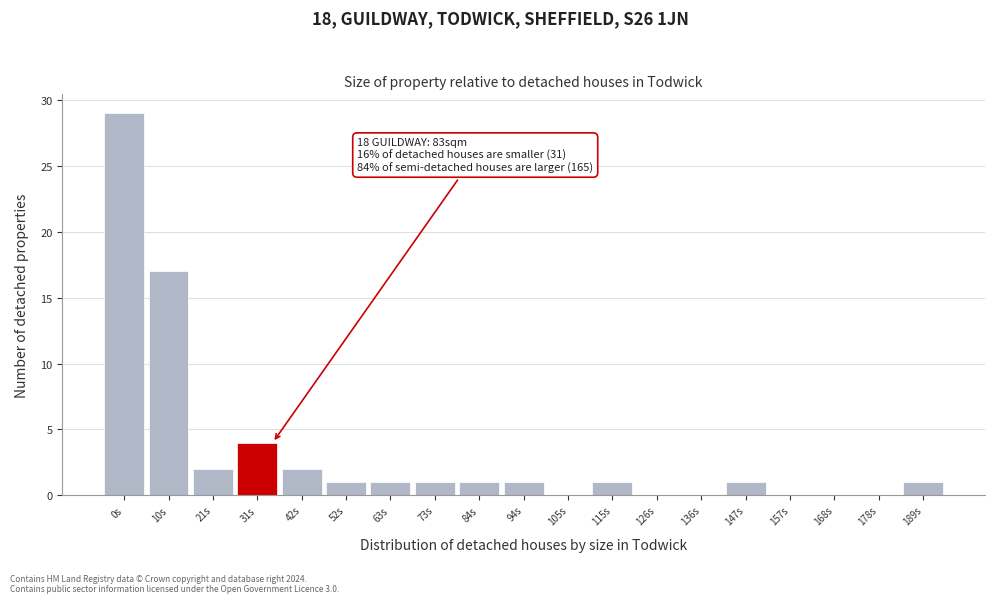

Reading left to right, extract all data points from this chart.

0s=29	10s=17	21s=2	31s=4	42s=2	52s=1	63s=1	73s=1	84s=1	94s=1	105s=0	115s=1	126s=0	136s=0	147s=1	157s=0	168s=0	178s=0	189s=1